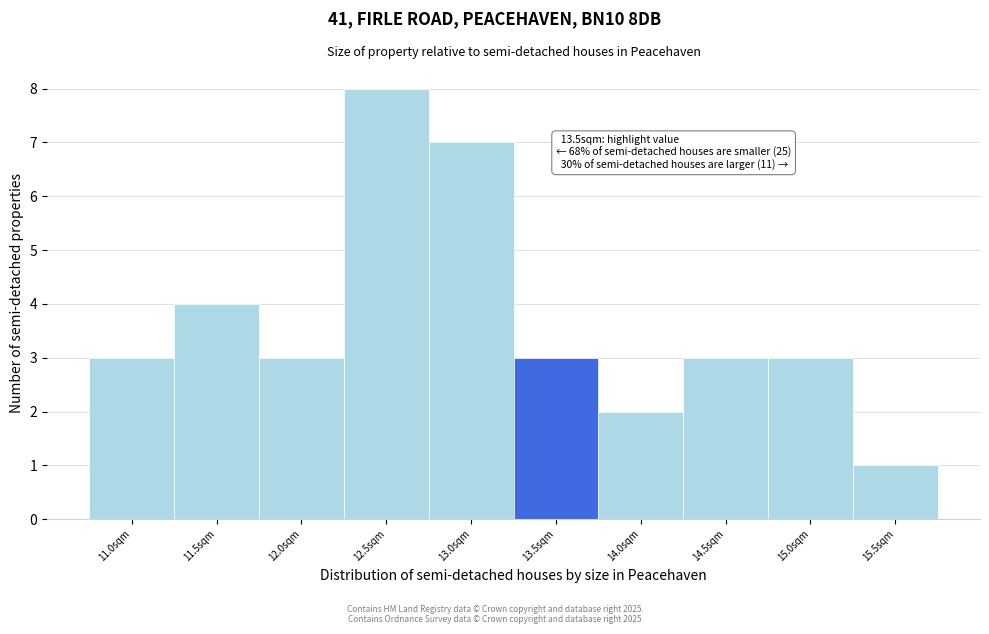

Reading left to right, what are all the values shown in this chart?

3	4	3	8	7	3	2	3	3	1